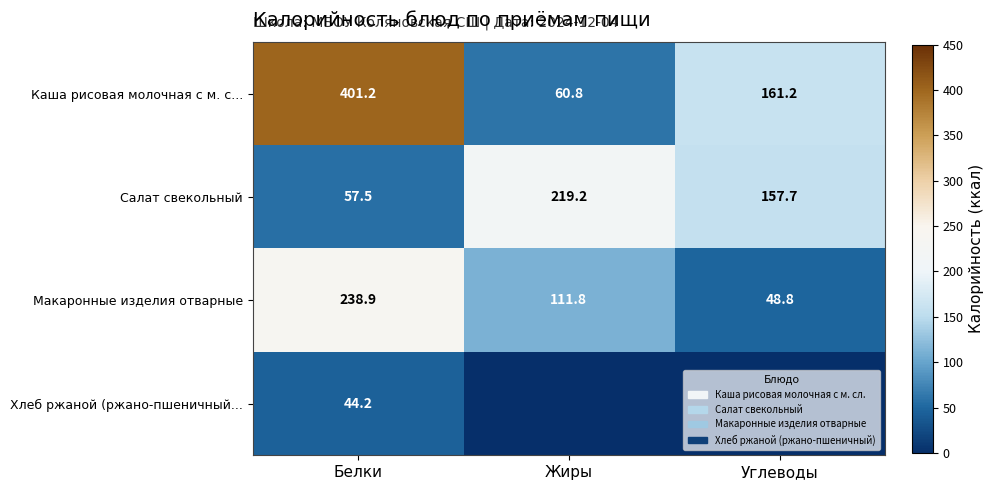

What is the average value of the Макаронные изделия отварные series?

133.2